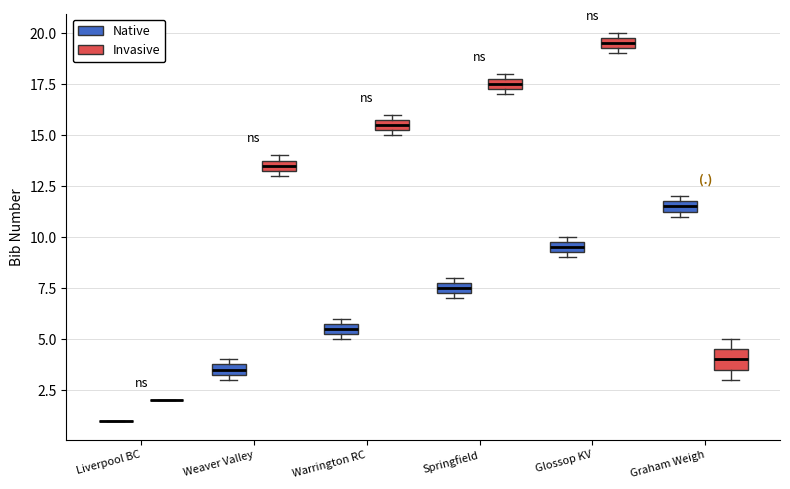

Where is the lower edge of the box for Graham Weigh (Invasive) on the y-axis? The values are not printed on the chart, so give them approximately, as read against the axis.

3.5